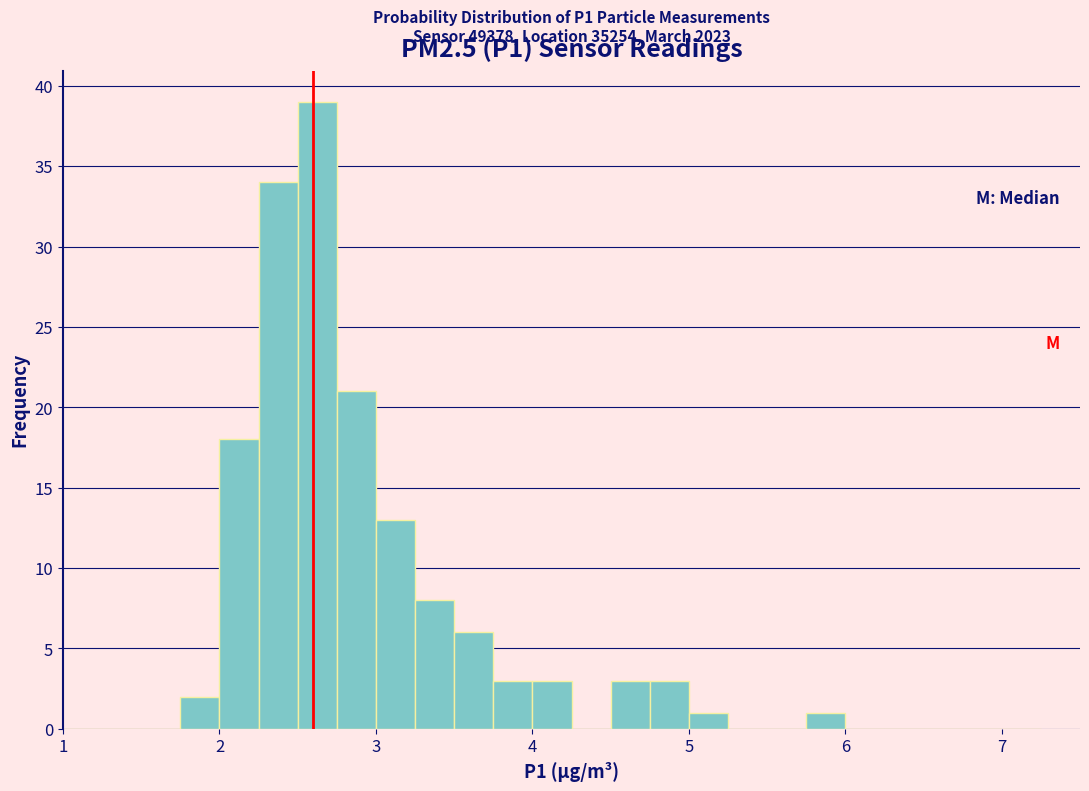

Around what value on the x-axis is the tallest bar? Give the approximate position of its centre, as read against the axis.

2.6